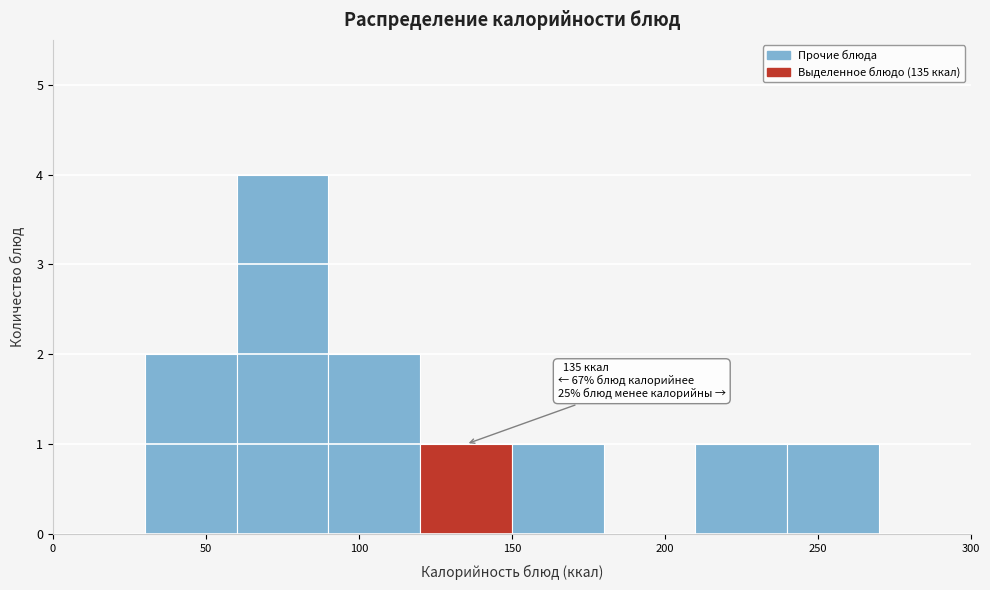

Over which range of the x-axis is the bar tallest?

60 to 90